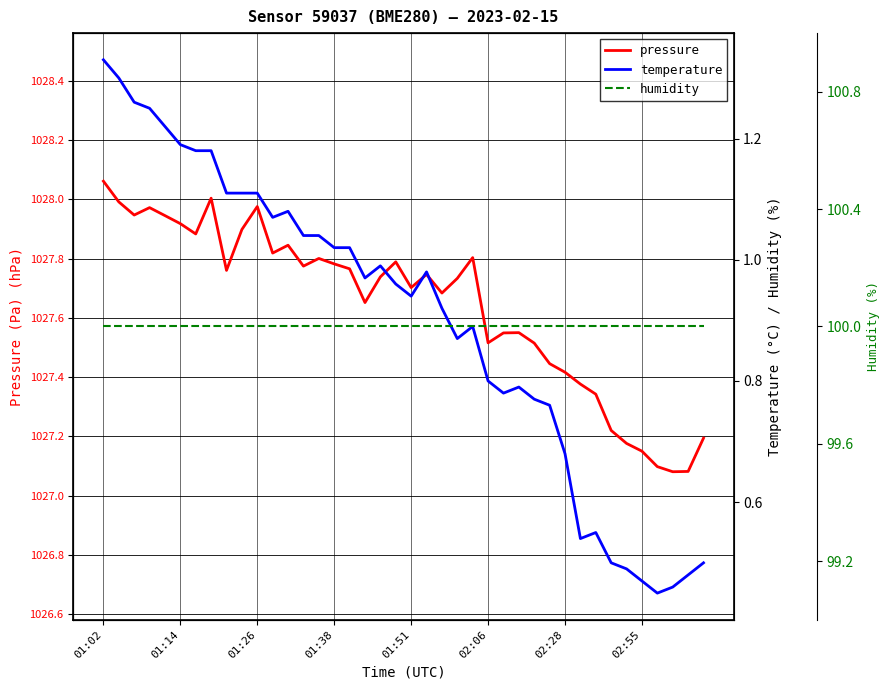

True or false: pressure has a value of 1027.5 at 02:06.

True